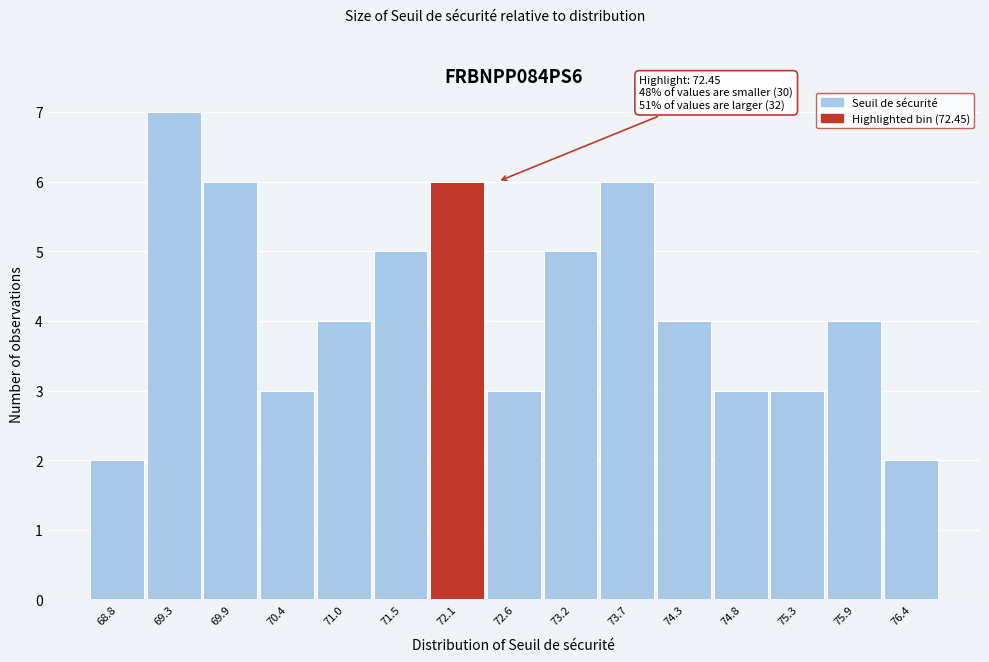

Reading right to left, extract all data points from this chart.

76.4=2	75.9=4	75.3=3	74.8=3	74.3=4	73.7=6	73.2=5	72.6=3	72.1=6	71.5=5	71.0=4	70.4=3	69.9=6	69.3=7	68.8=2